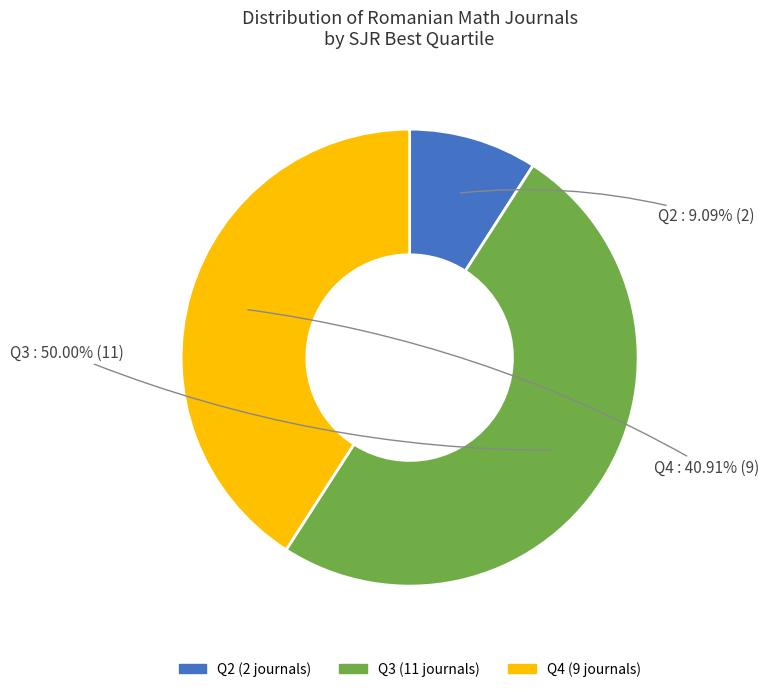

Between Q4 and Q2, which is larger?

Q4